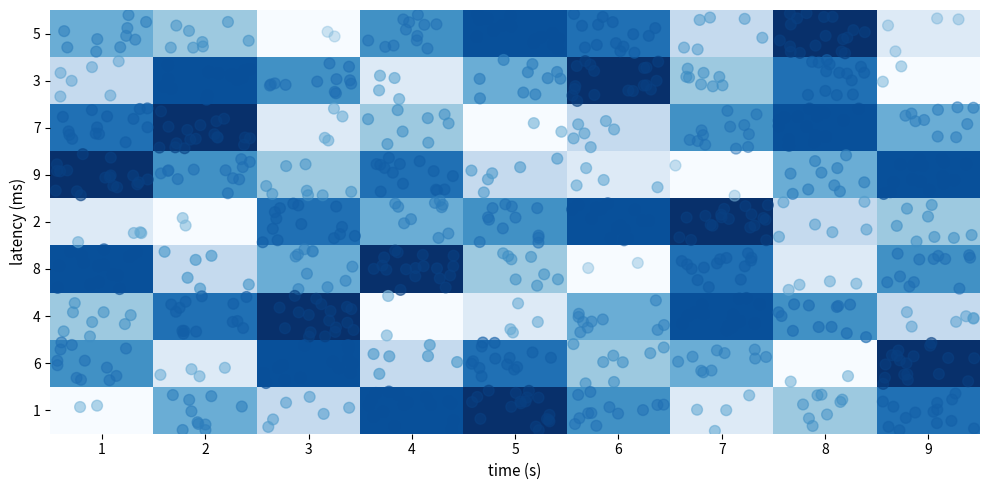

Where is 8 nearest to the value 5?

2